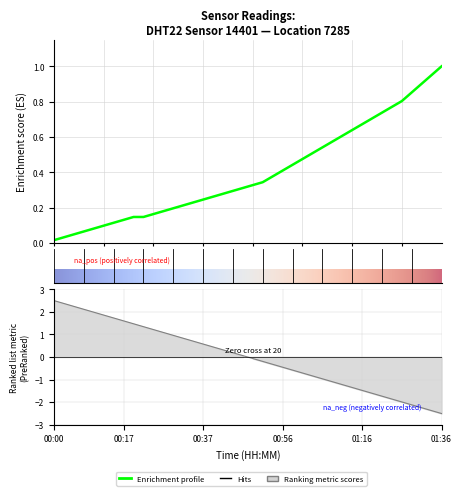

Is this an area chart (filled region under the line)?

No